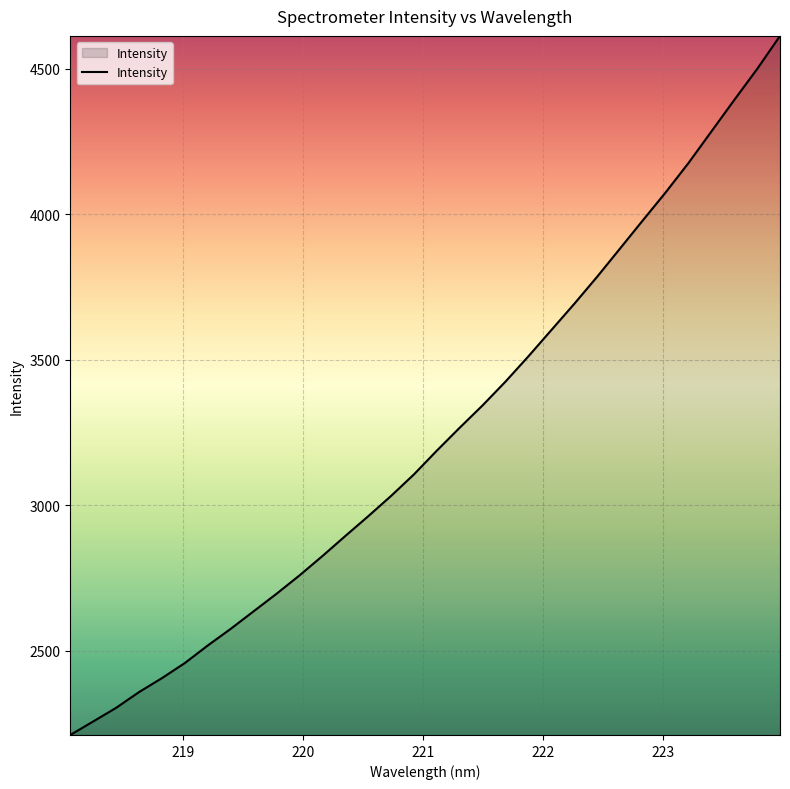

What is the maximum value shown in the chart?

4613.5